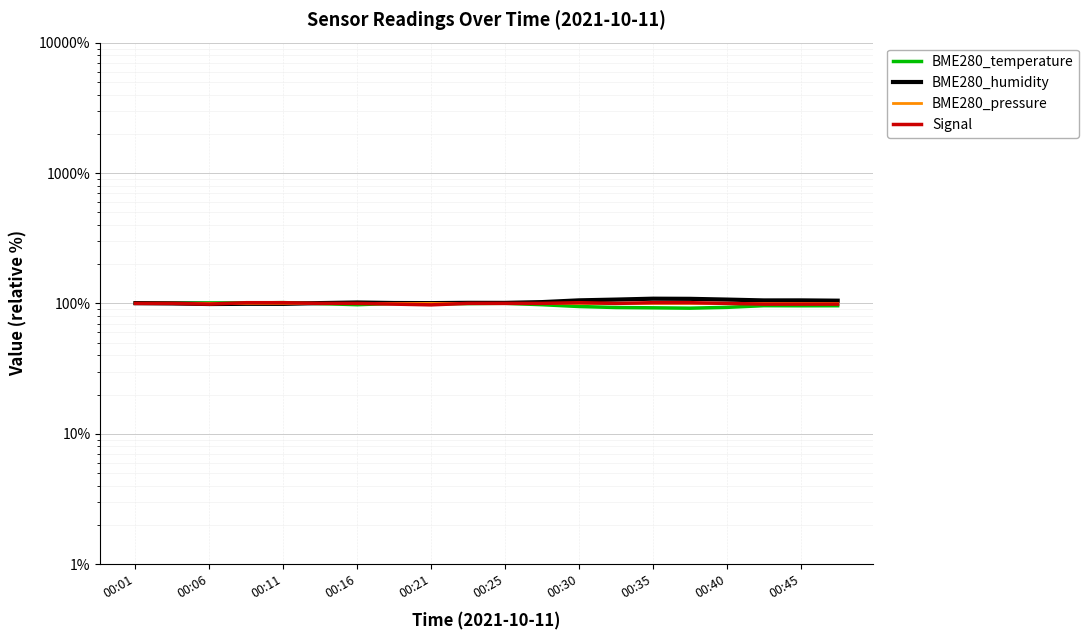

Reading left to right, list all the values displayed in this chart.

BME280_temperature: 100.6	100.5	100.9	100.7	101.4	99.7	97.8	100.0	99.5	99.7	100.2	97.8	94.7	93.0	92.5	91.9	93.2	96.1	95.9	96.0
BME280_humidity: 100.4	100.0	98.9	99.3	99.2	100.6	101.6	100.7	100.5	101.0	100.9	102.3	105.5	107.0	108.7	108.4	107.0	105.4	105.5	104.9
BME280_pressure: 100.0	100.0	100.0	100.0	100.0	100.0	100.0	100.0	100.0	100.0	100.0	100.0	100.0	100.0	100.0	100.0	100.0	100.0	100.0	100.0
Signal: 100.0	100.0	98.7	101.3	101.3	100.0	100.0	98.7	97.5	100.0	100.0	100.0	101.3	100.0	101.3	101.3	100.0	98.7	98.7	98.7